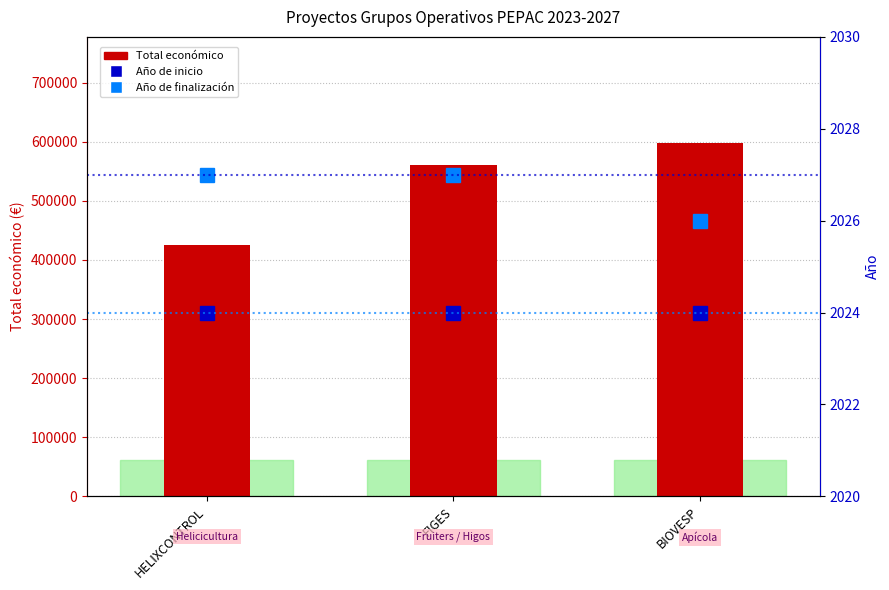

What is the value of the Total económico bar at the 3rd from the left?

598139